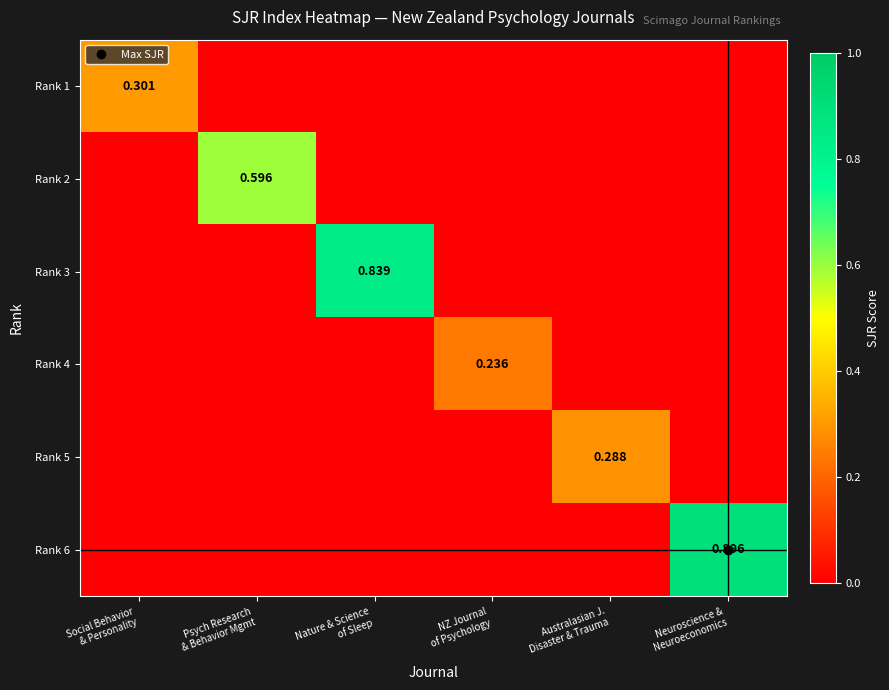

Which series changed the most between Nature & Science of Sleep and NZ Journal of Psychology?

Rank 3